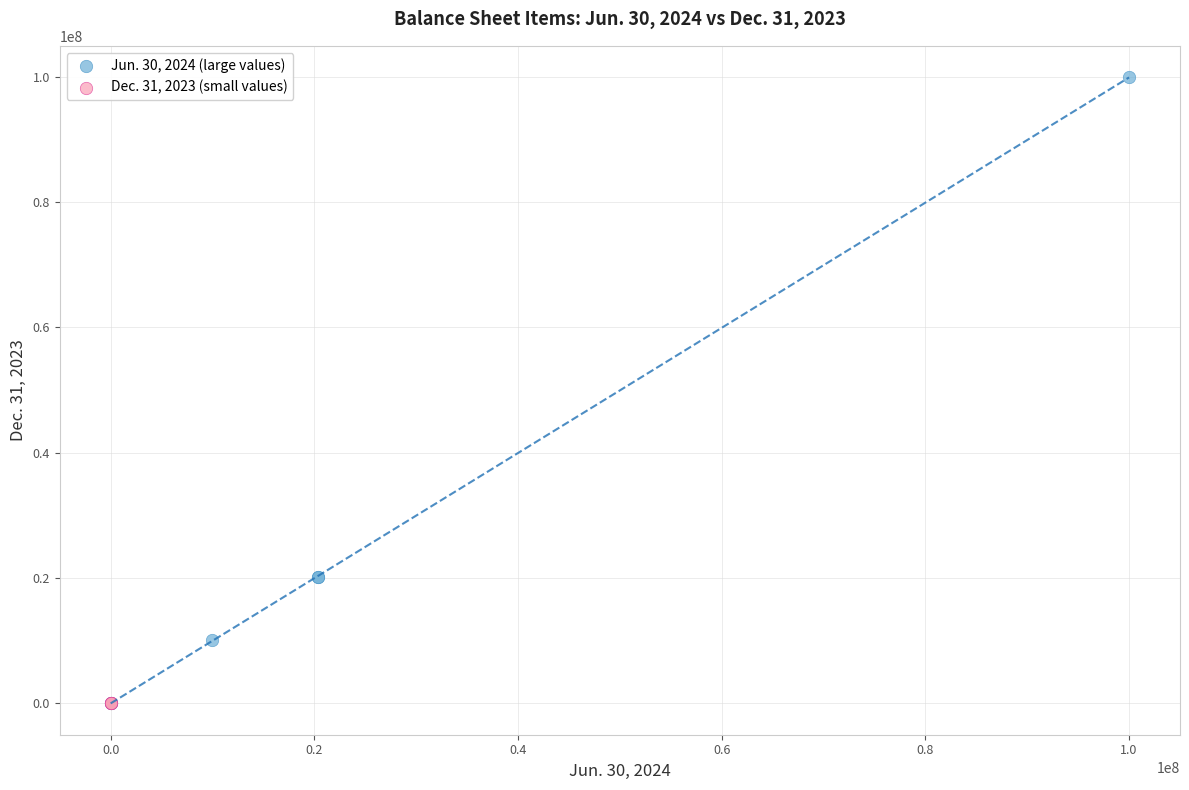

Which series has the widest spread of Y values?

Jun. 30, 2024 (large values)